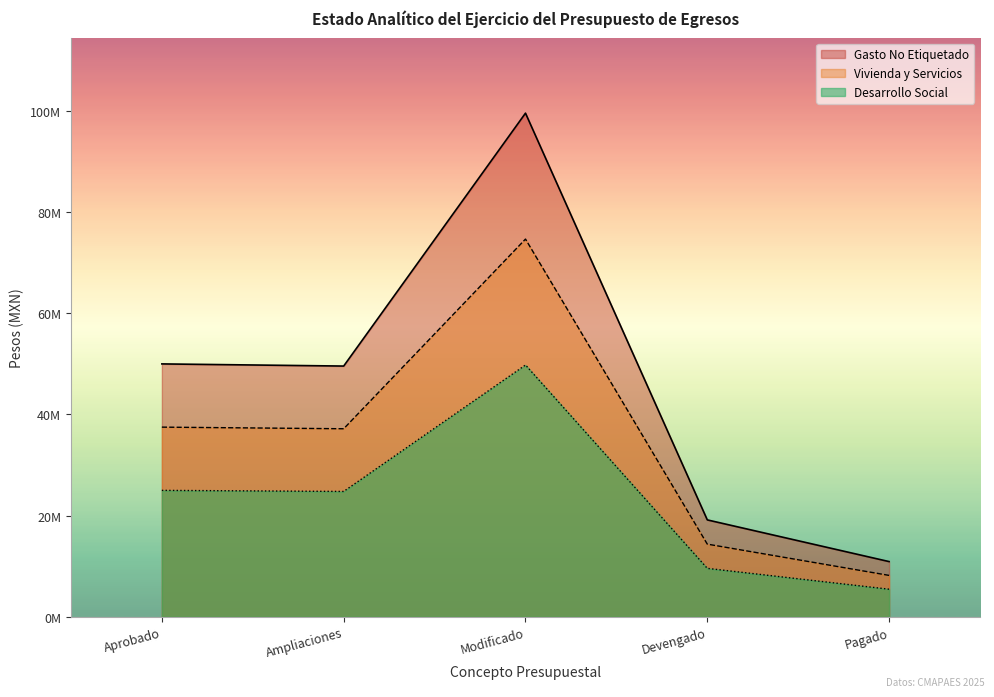

Which series changed the most between Modificado and Devengado?

Gasto No Etiquetado